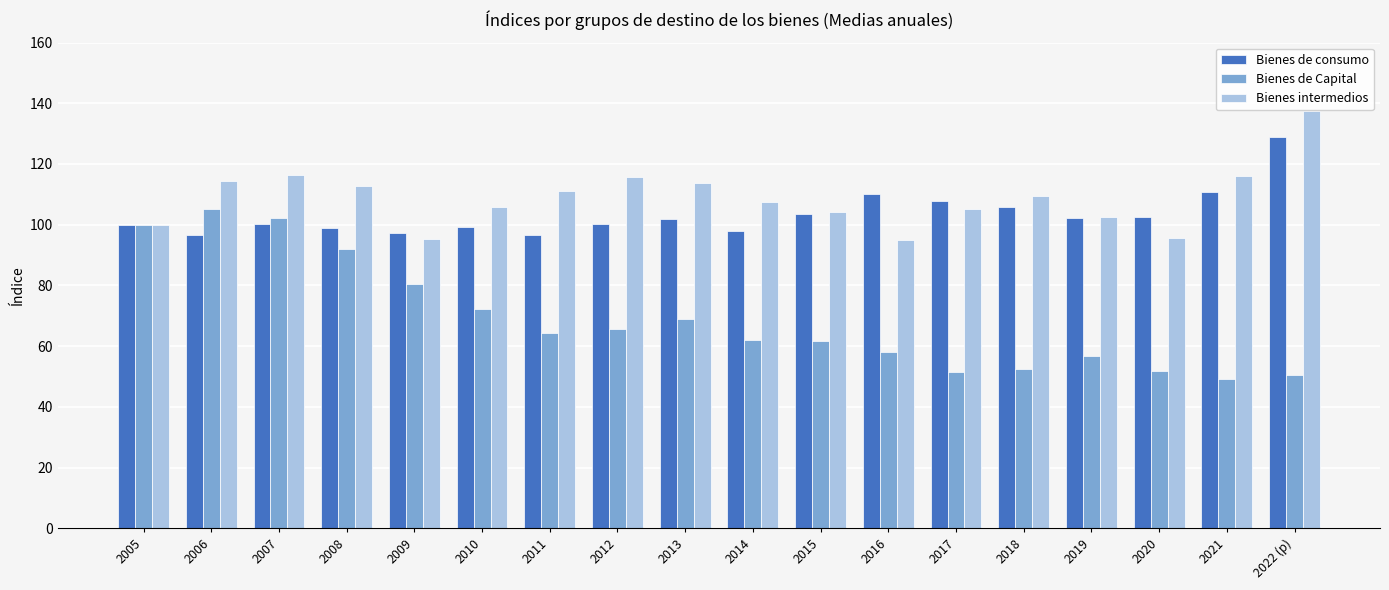

What is the total value across all series at 2021?

275.9